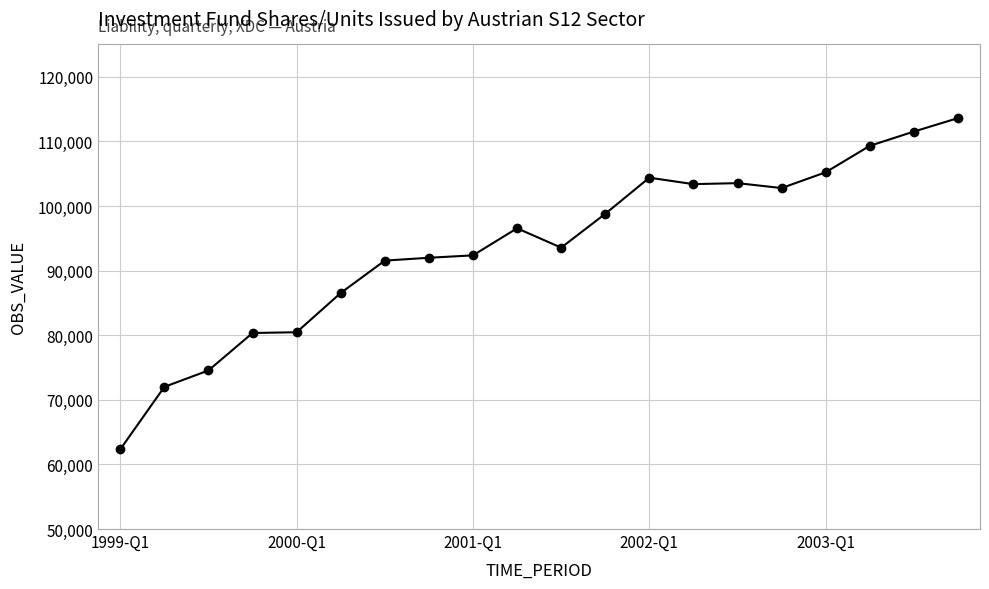

Does the chart display data point markers on the line(s)?

Yes